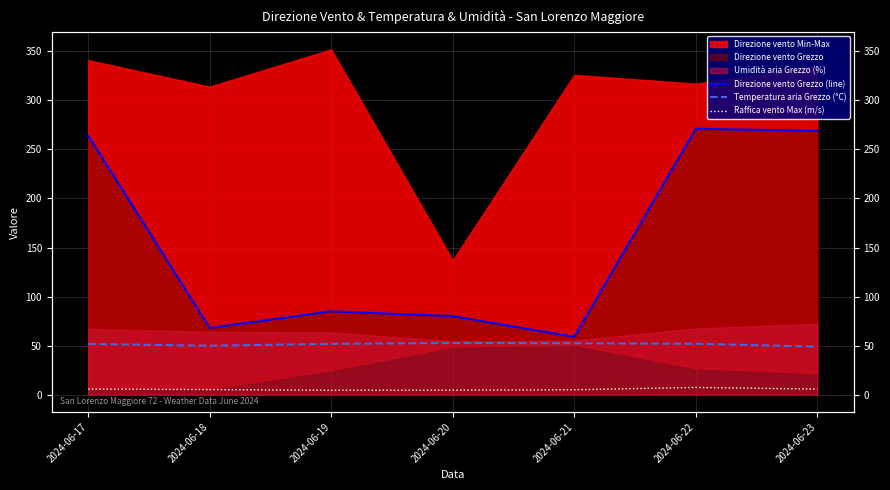

What is the spread (max minus min) of values at 2024-06-20?

75.4